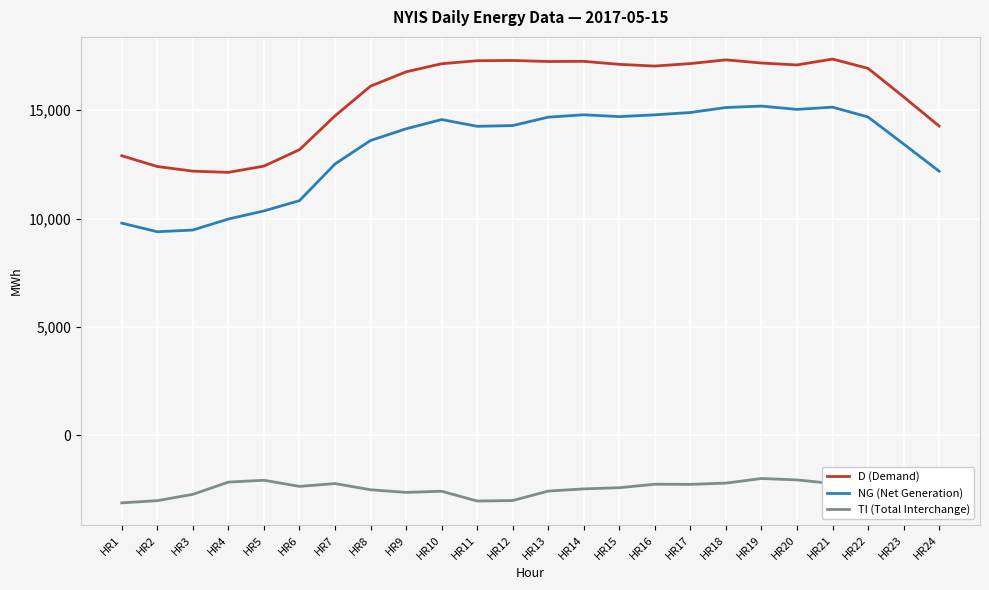

What is the difference between the NG (Net Generation) values at HR22 and HR11?

428